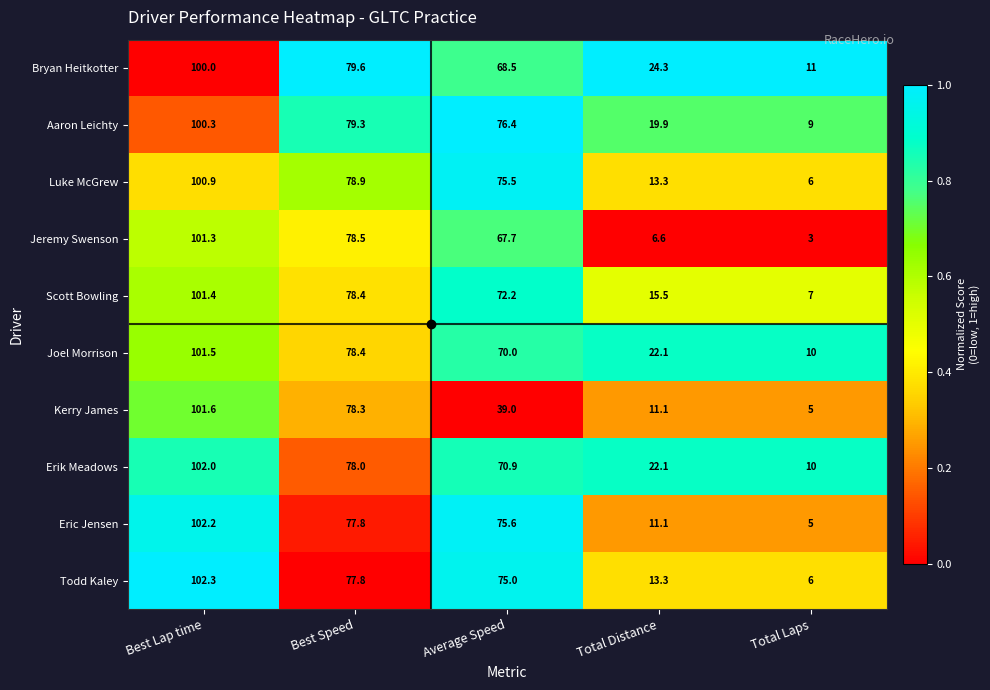

Which series changed the most between Best Lap time and Average Speed?

Kerry James